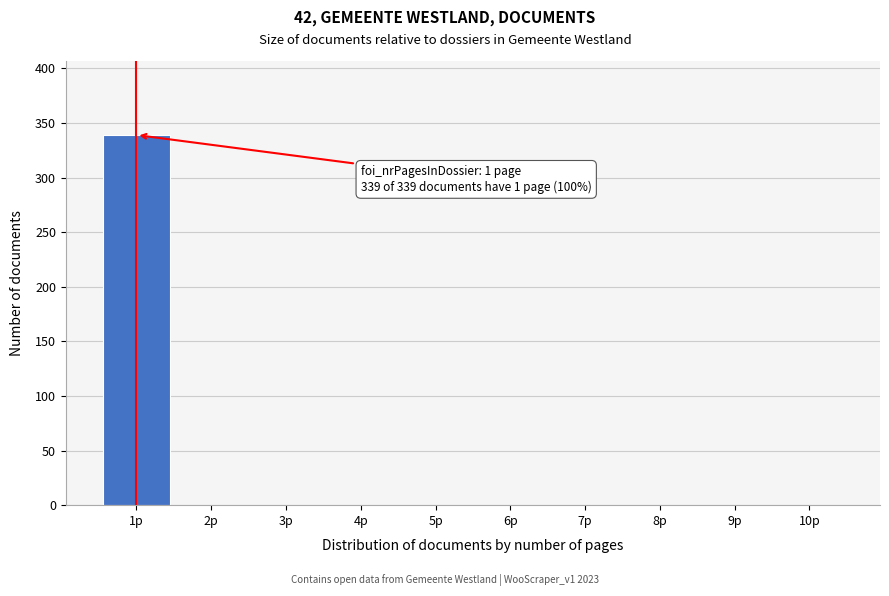

Reading left to right, what are all the values shown in this chart?

1p=339	2p=0	3p=0	4p=0	5p=0	6p=0	7p=0	8p=0	9p=0	10p=0